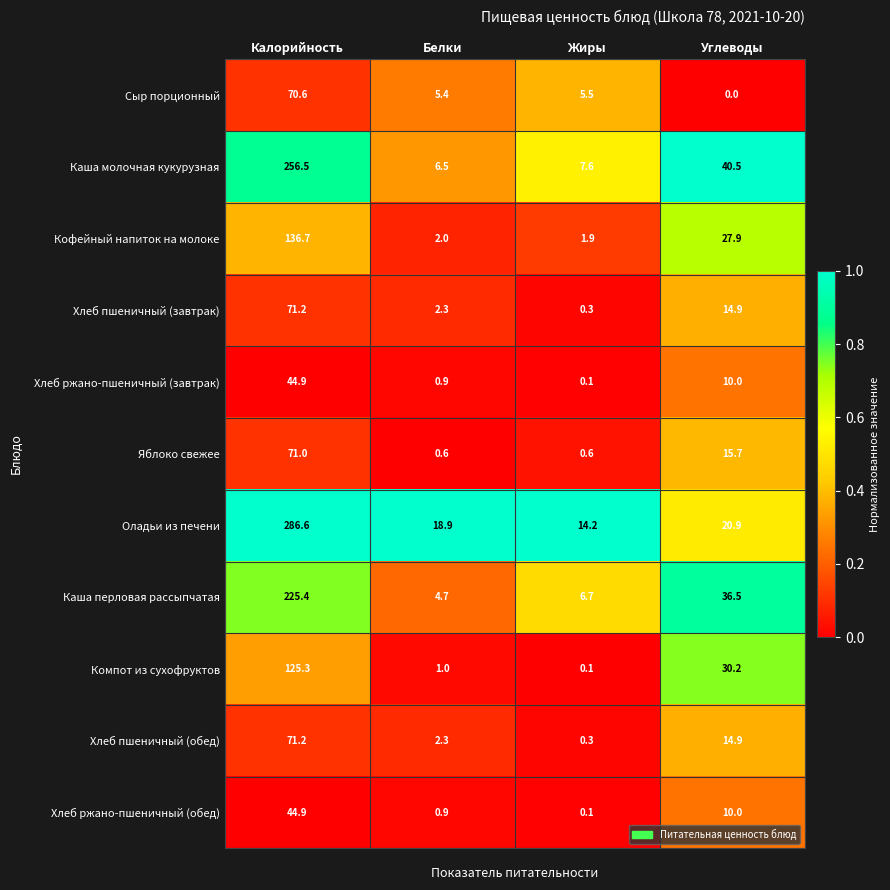

What is the maximum value shown in the chart?

286.6